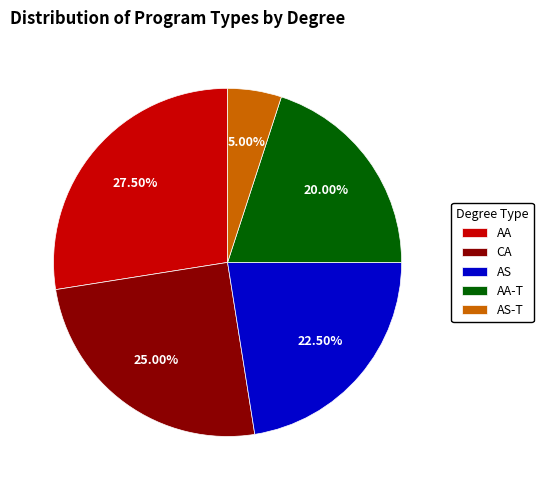

To the nearest percent, what is the average slice percentage?

20%